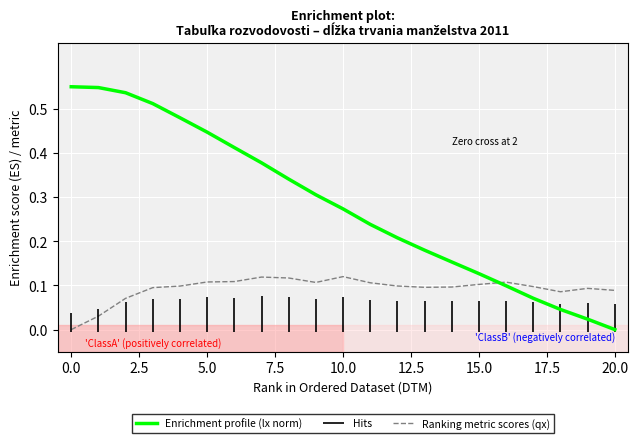

True or false: Ranking metric scores (qx) has a value of -0.1 at 0.0.

False